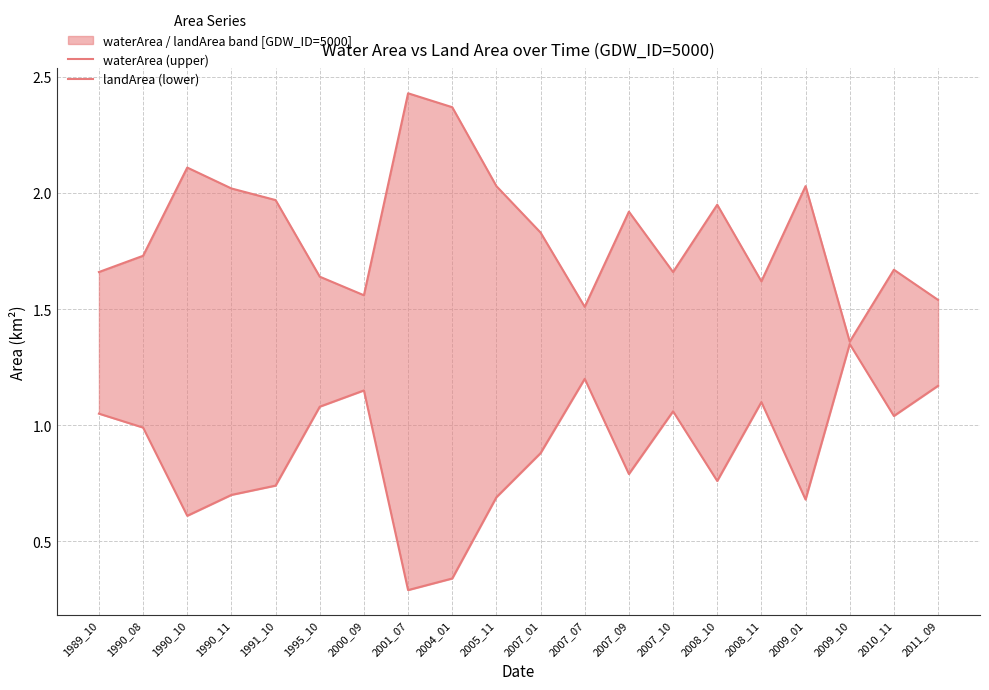

What is the greatest value displayed?

2.4